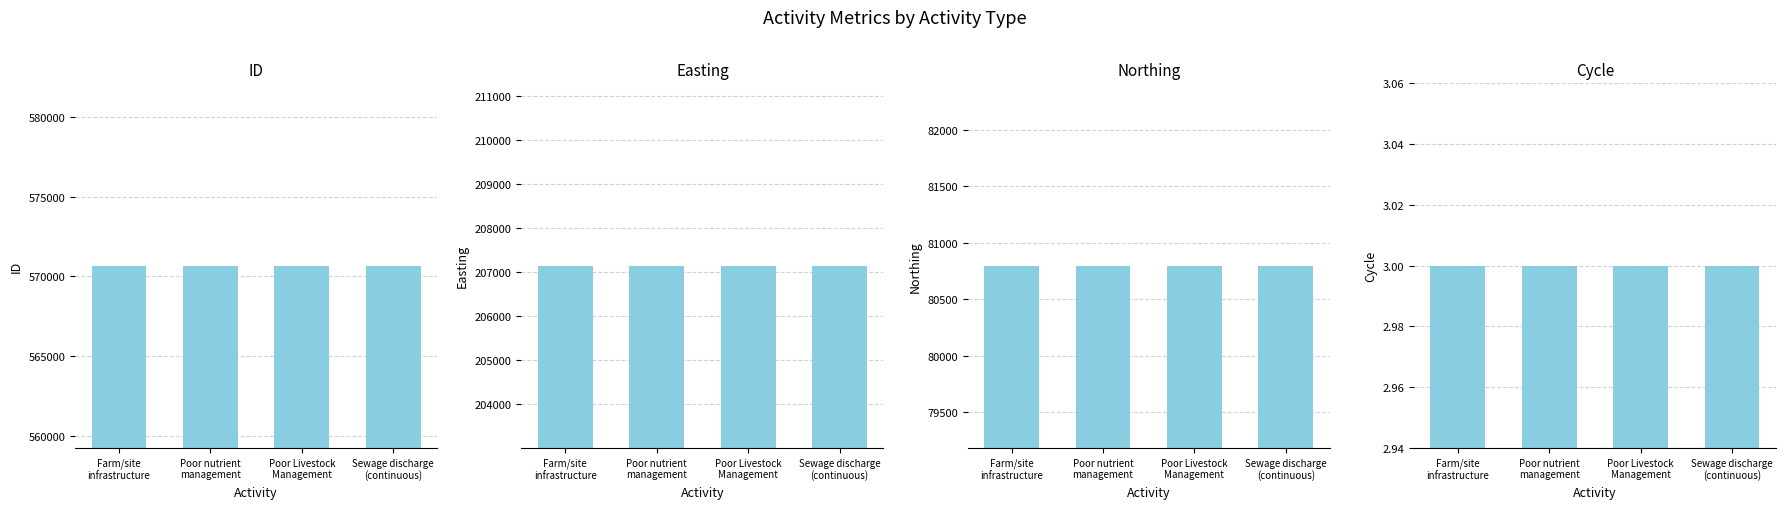

Which series has the widest spread of values?

ID